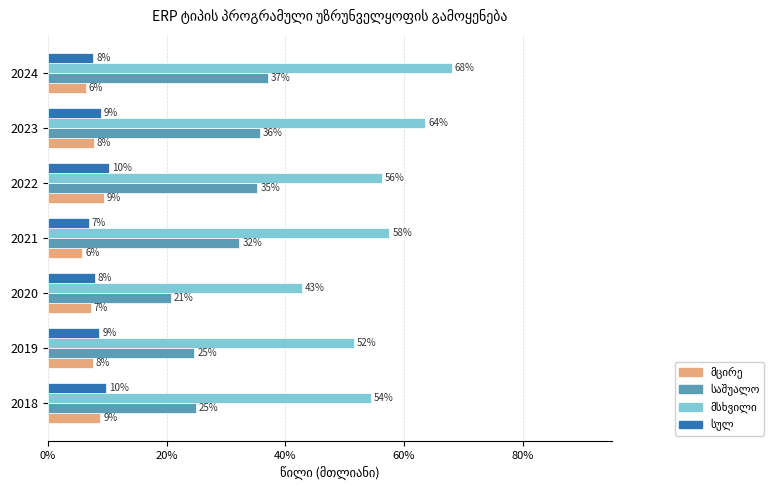

Rank the series by their maximum value, from highest to lowest.

მსხვილი, საშუალო, სულ, მცირე